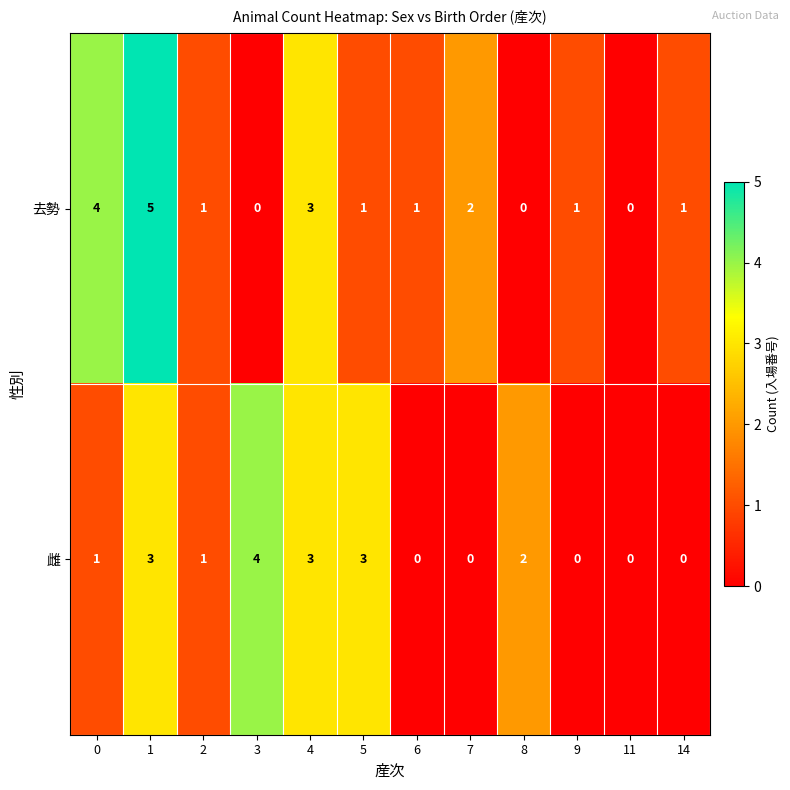

Reading right to left, transcribe all the data shown in this chart.

去勢: 1	0	1	0	2	1	1	3	0	1	5	4
雌: 0	0	0	2	0	0	3	3	4	1	3	1